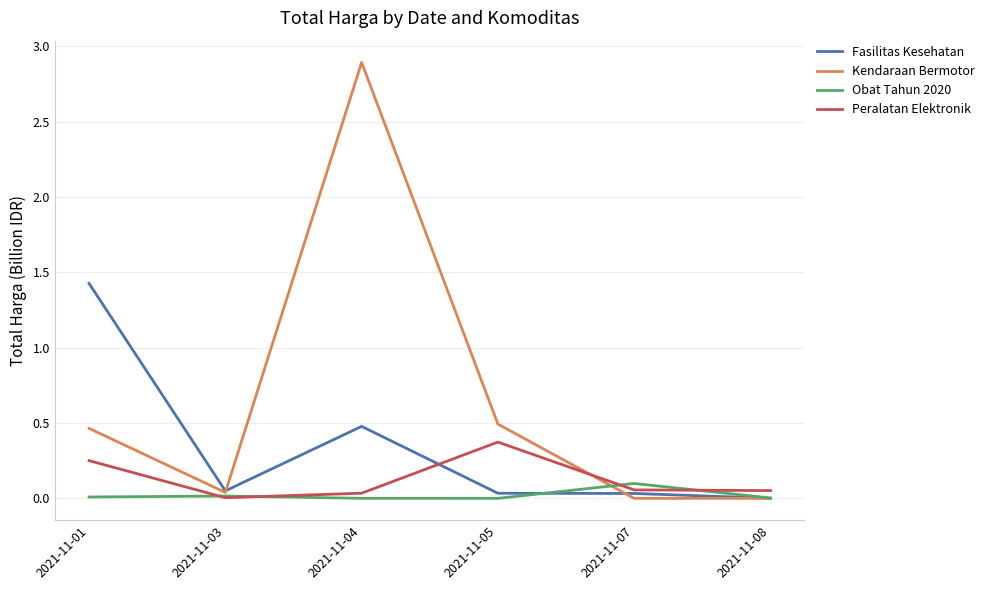

At which label does Peralatan Elektronik reach its peak?

2021-11-05